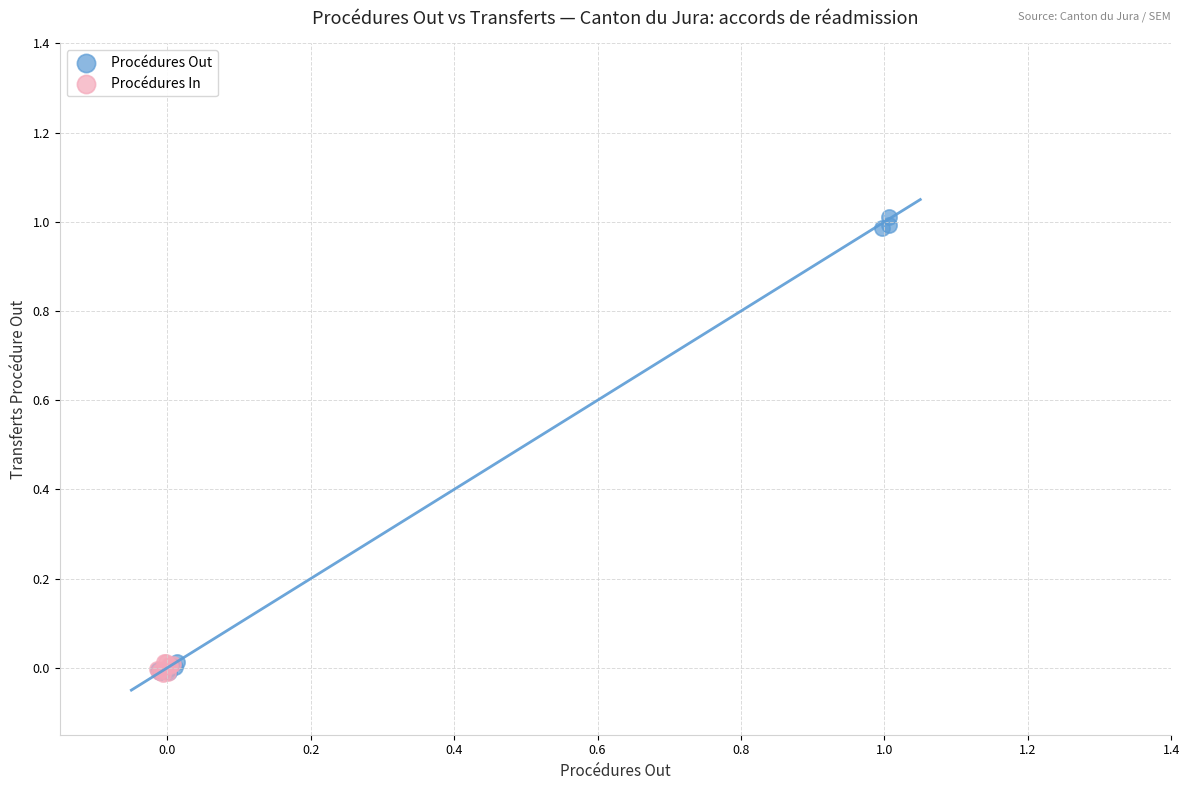

Which series reaches the maximum Y coordinate?

Procédures Out